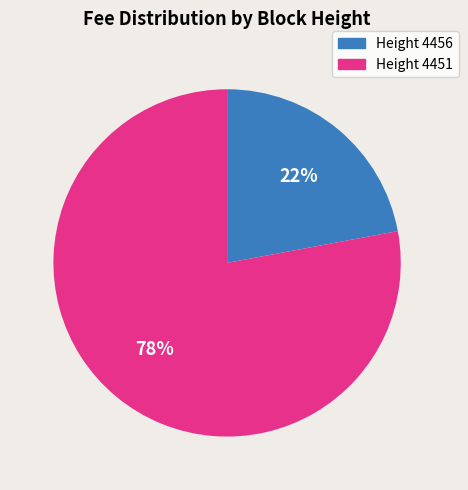

How many slices are in this pie chart?

2